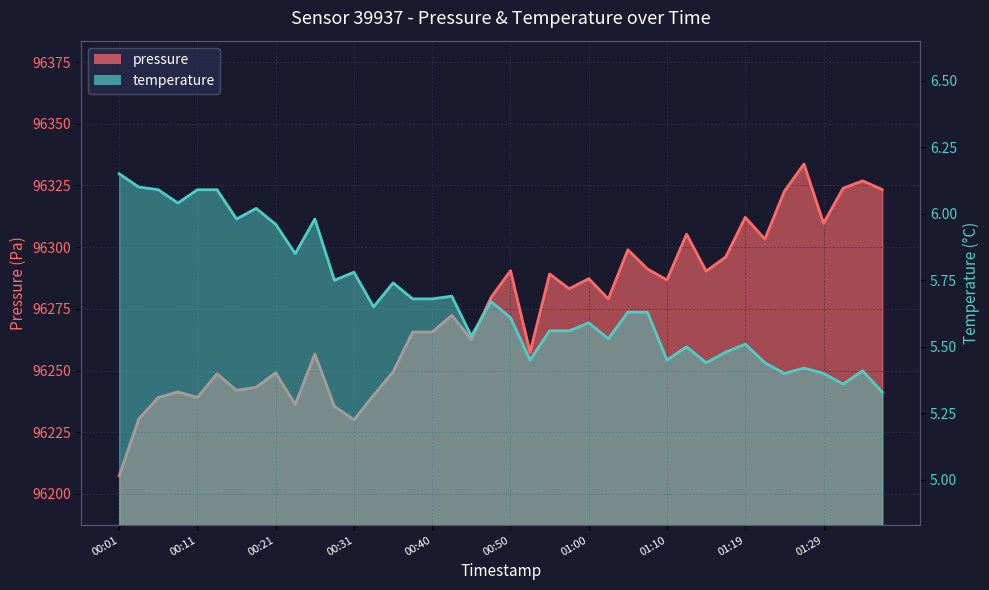

What is the average value of the temperature series?

5.7